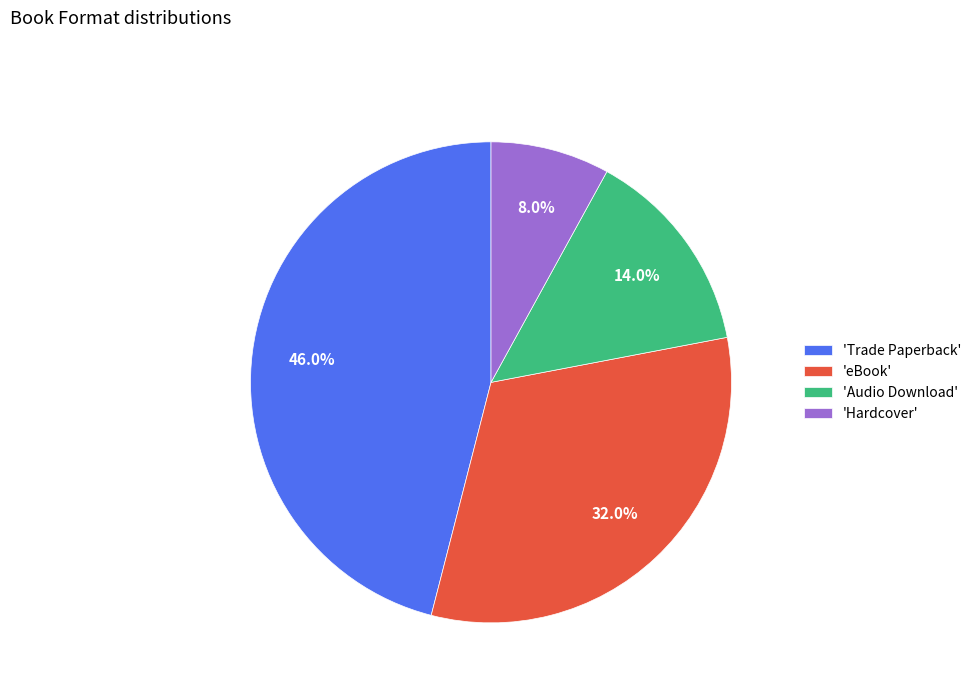

Between 'Hardcover' and 'Audio Download', which is larger?

'Audio Download'